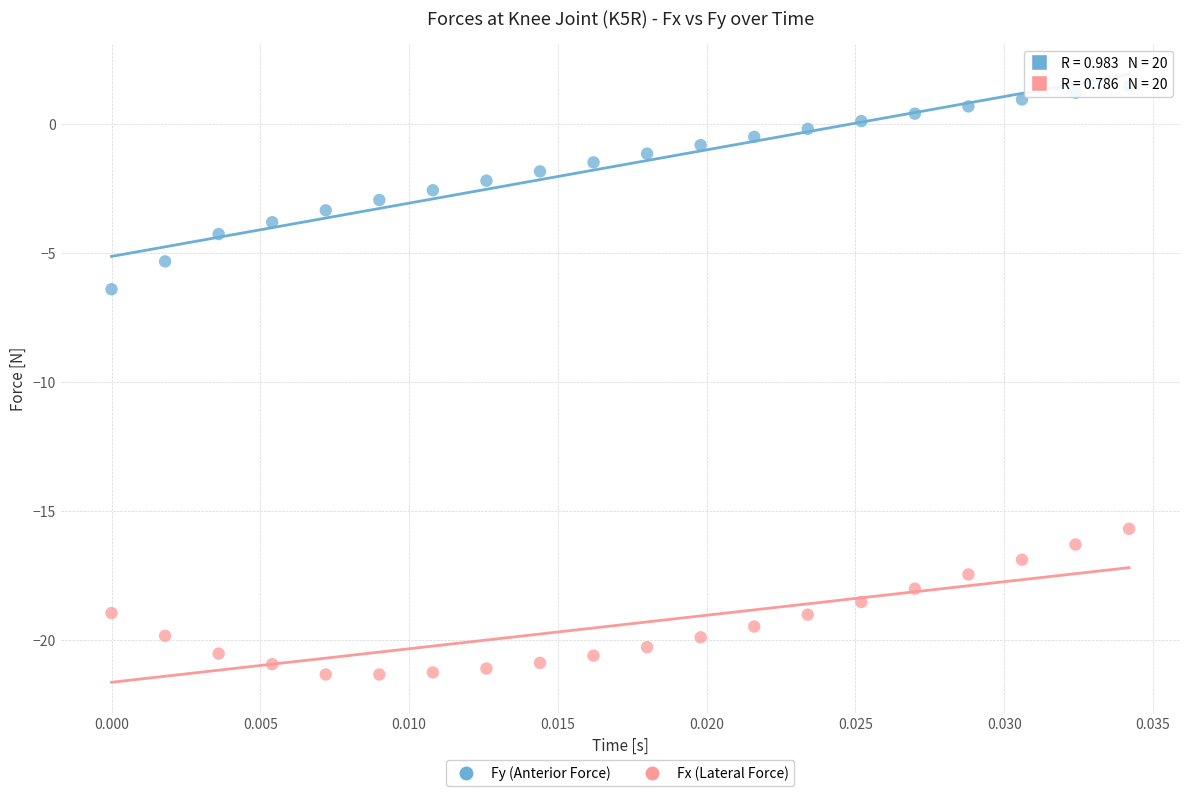

What are all the series names shown in the legend?

Fy (Anterior Force), Fx (Lateral Force)